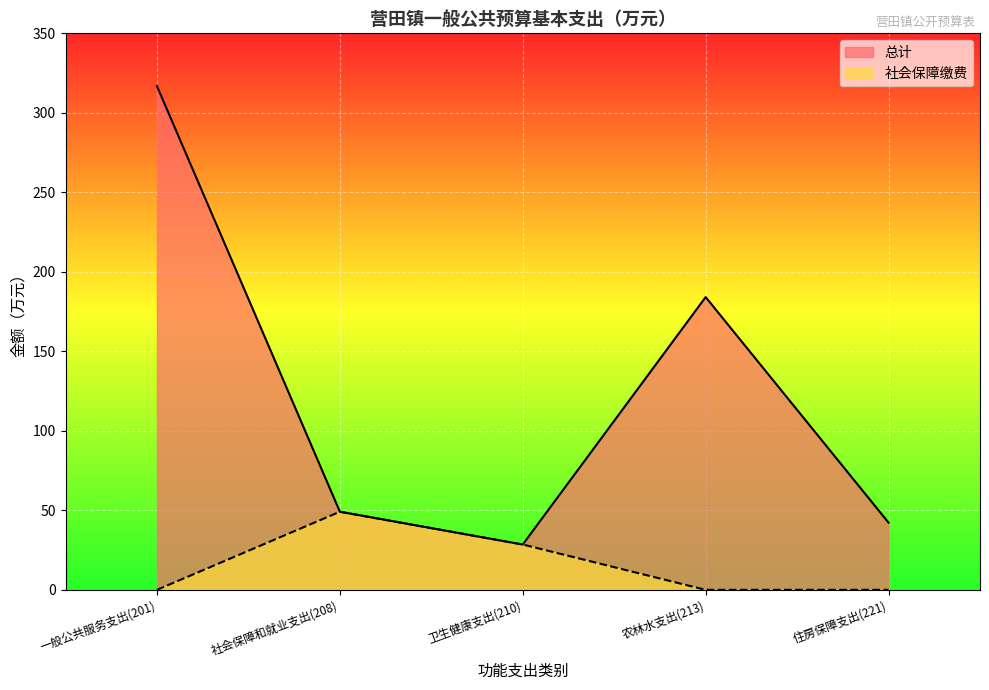

What is the highest value of the 社会保障缴费 series?

49.1